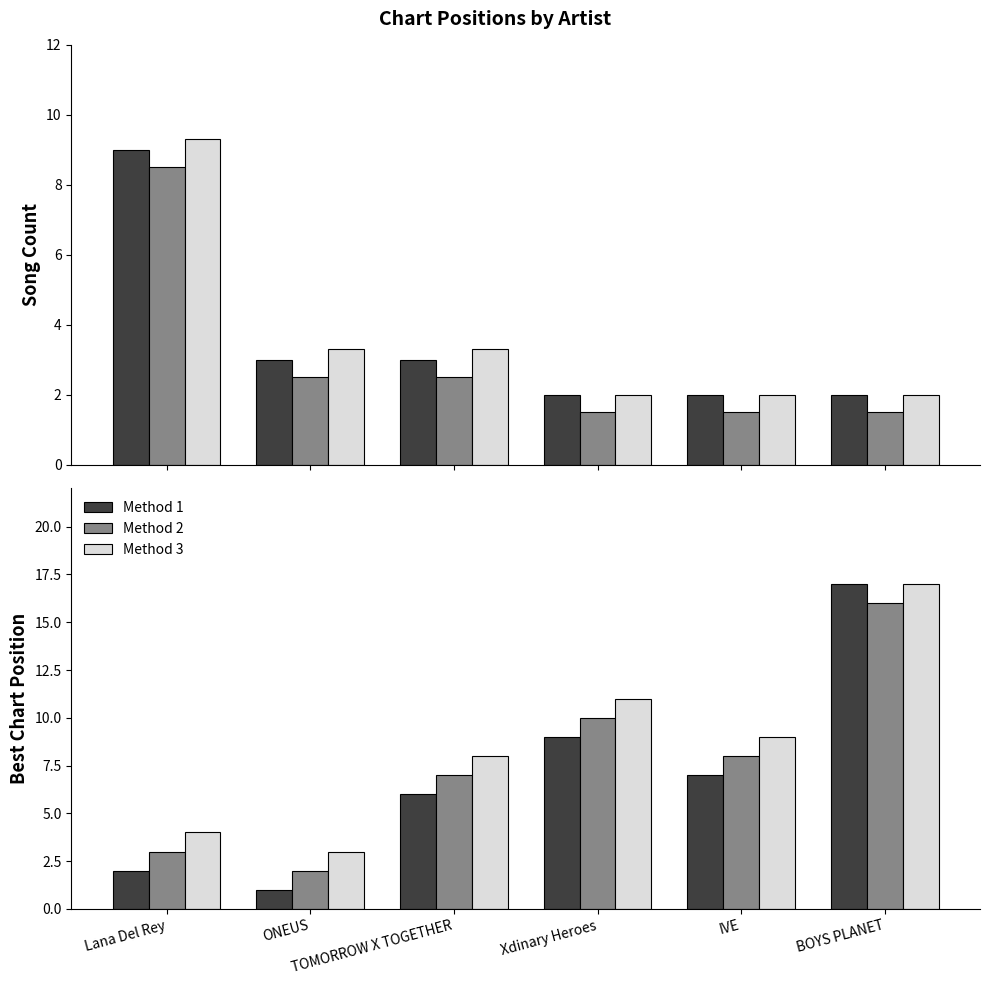

Reading left to right, extract all data points from this chart.

Song Count: 9.0	3.0	3.0	2.0	2.0	2.0
Song Count (adj): 8.5	2.5	2.5	1.5	1.5	1.5
Song Count (alt): 9.3	3.3	3.3	2.0	2.0	2.0
Method 1: 2.0	1.0	6.0	9.0	7.0	17.0
Method 2: 3.0	2.0	7.0	10.0	8.0	16.0
Method 3: 4.0	3.0	8.0	11.0	9.0	17.0